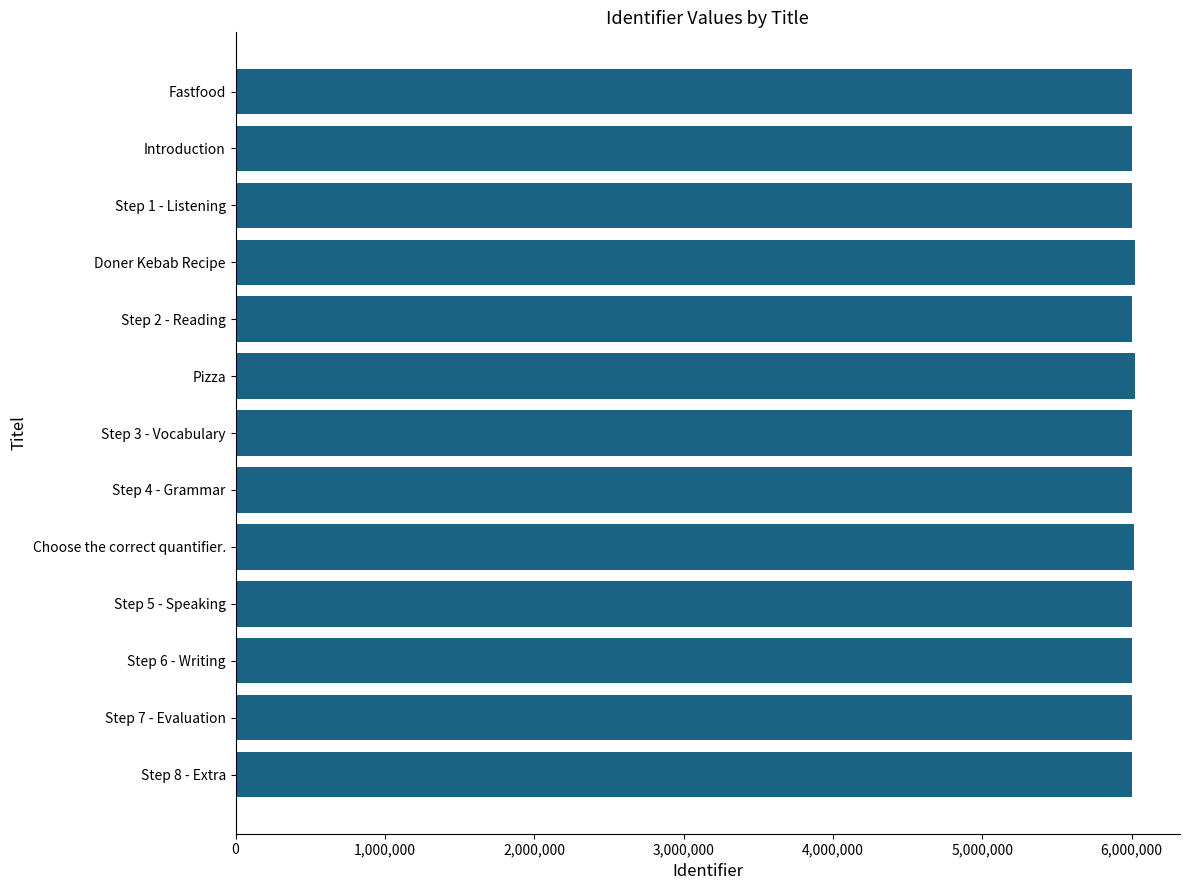

How many categories are shown in the chart?

13